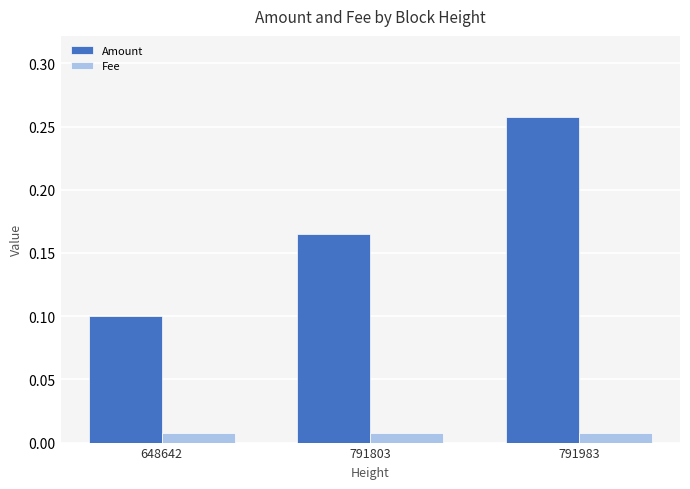

How many bars are there in each group?

2